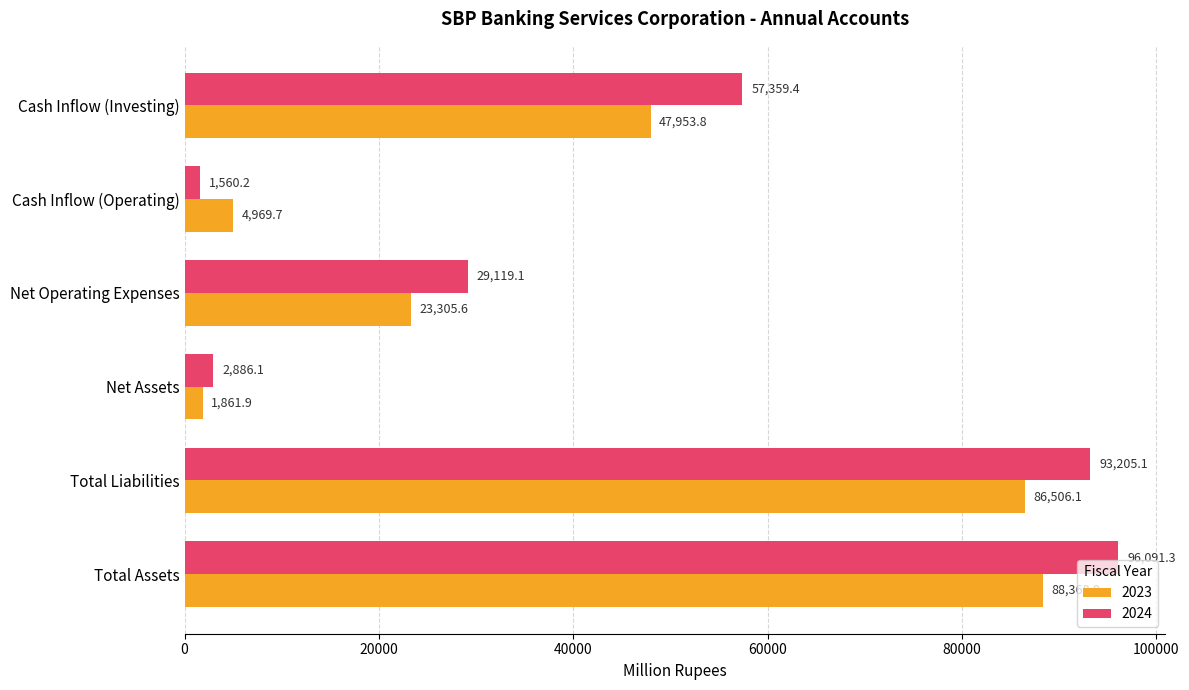

Which series has the widest spread of values?

2024